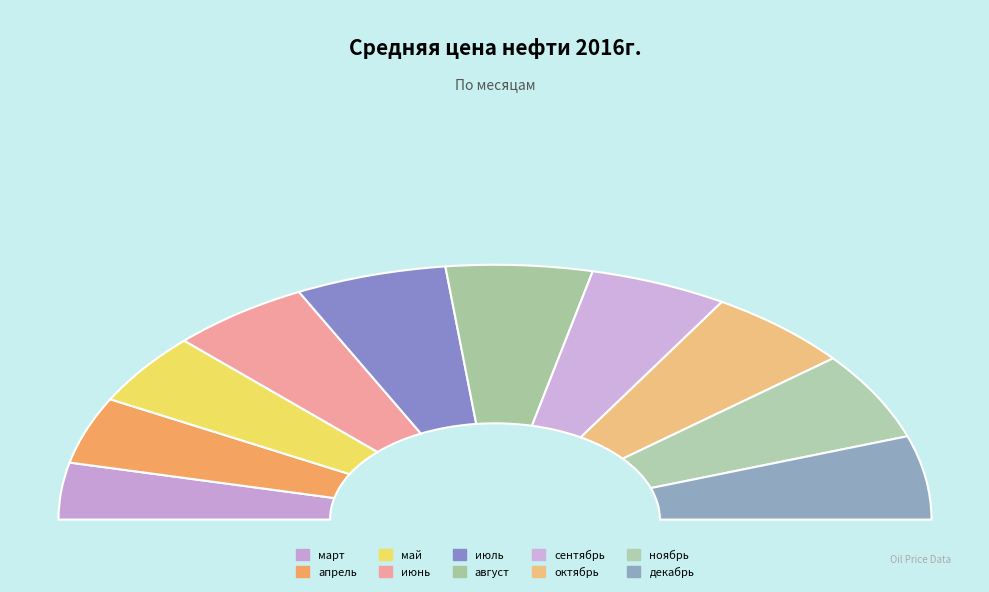

What is the change in value from март to апрель?

+5.5